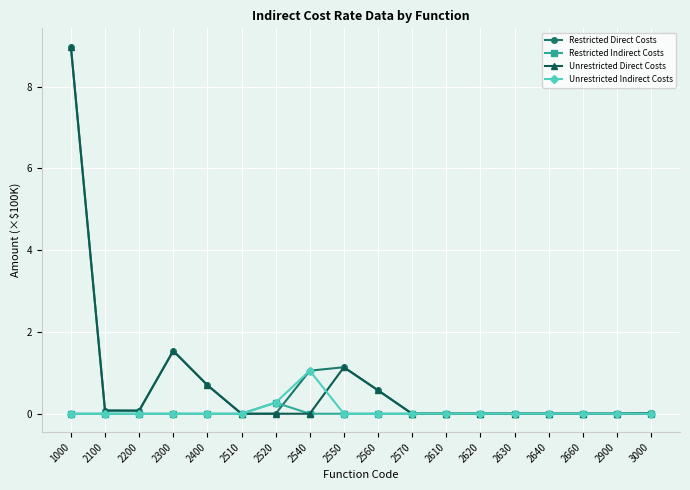

Is the value of Unrestricted Indirect Costs at 2630 greater than the value of Unrestricted Direct Costs at 2300?

No